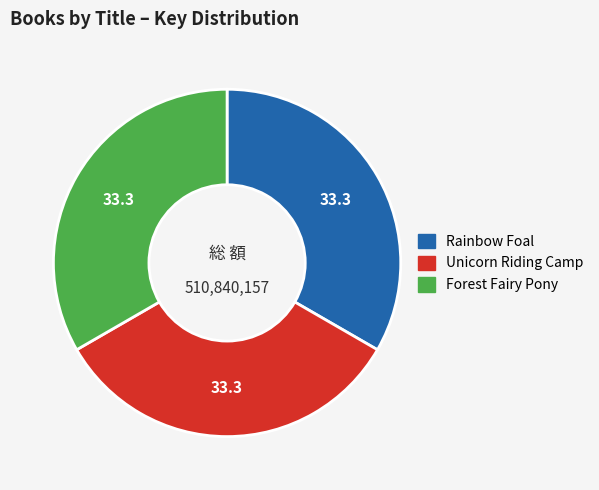

Do Rainbow Foal and Unicorn Riding Camp together represent more than half of the pie?

Yes